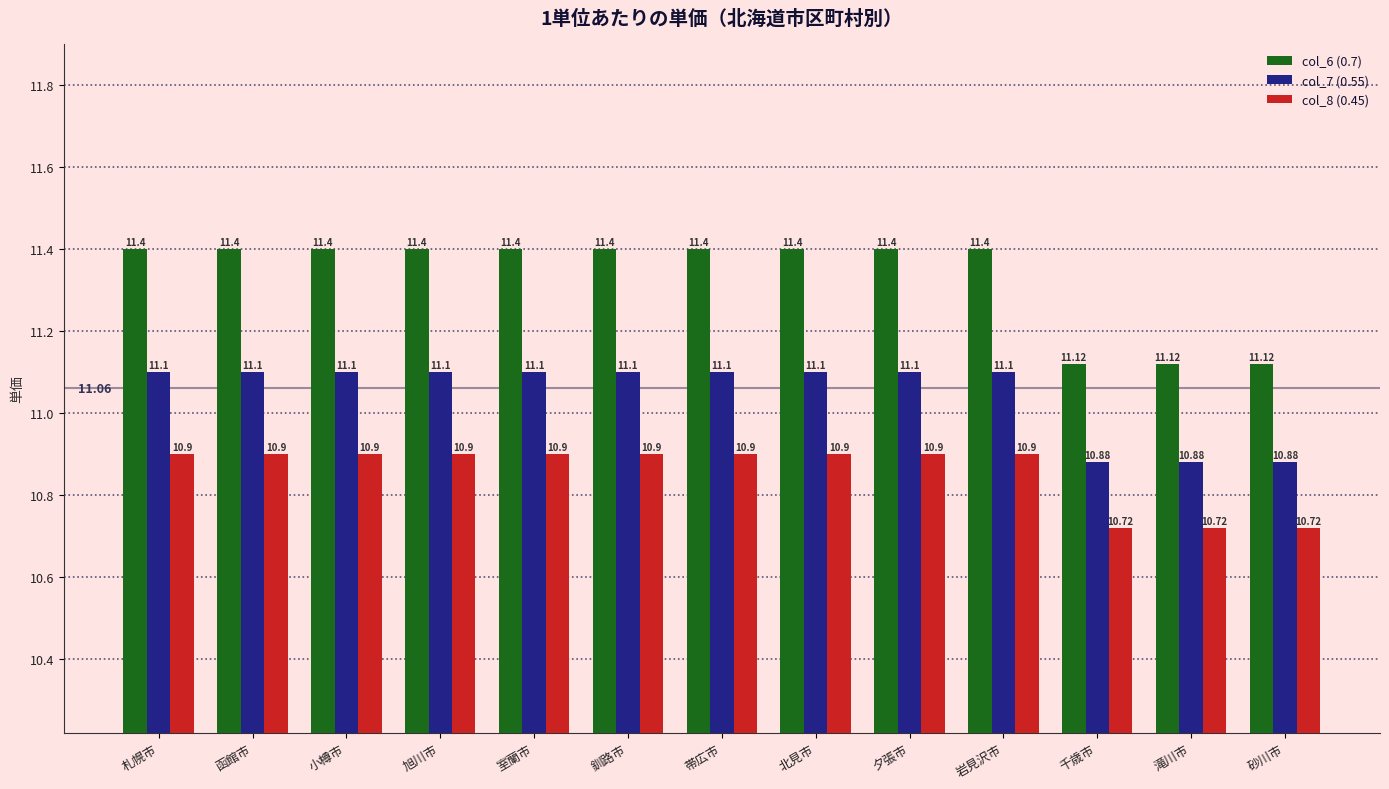

Reading right to left, list all the values displayed in this chart.

col_6 (0.7): 砂川市=11.1	滝川市=11.1	千歳市=11.1	岩見沢市=11.4	夕張市=11.4	北見市=11.4	帯広市=11.4	釧路市=11.4	室蘭市=11.4	旭川市=11.4	小樽市=11.4	函館市=11.4	札幌市=11.4
col_7 (0.55): 砂川市=10.9	滝川市=10.9	千歳市=10.9	岩見沢市=11.1	夕張市=11.1	北見市=11.1	帯広市=11.1	釧路市=11.1	室蘭市=11.1	旭川市=11.1	小樽市=11.1	函館市=11.1	札幌市=11.1
col_8 (0.45): 砂川市=10.7	滝川市=10.7	千歳市=10.7	岩見沢市=10.9	夕張市=10.9	北見市=10.9	帯広市=10.9	釧路市=10.9	室蘭市=10.9	旭川市=10.9	小樽市=10.9	函館市=10.9	札幌市=10.9